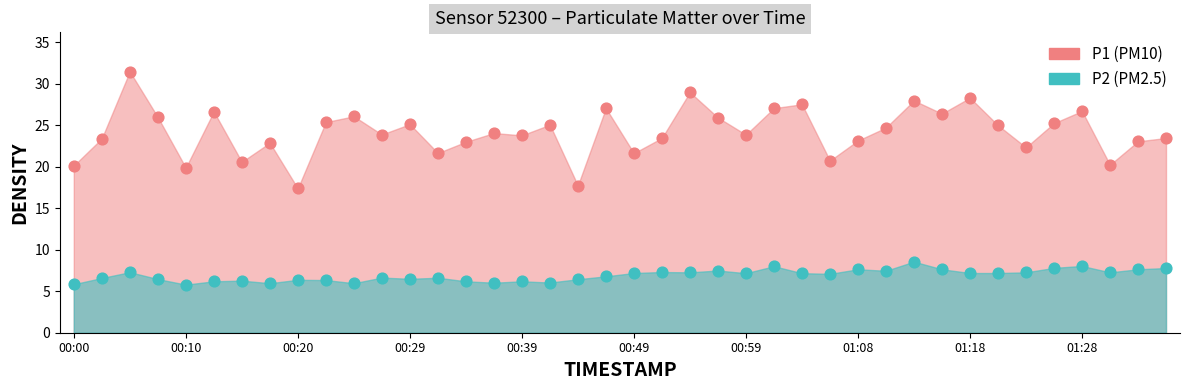

What are all the series names shown in the legend?

P1, P2